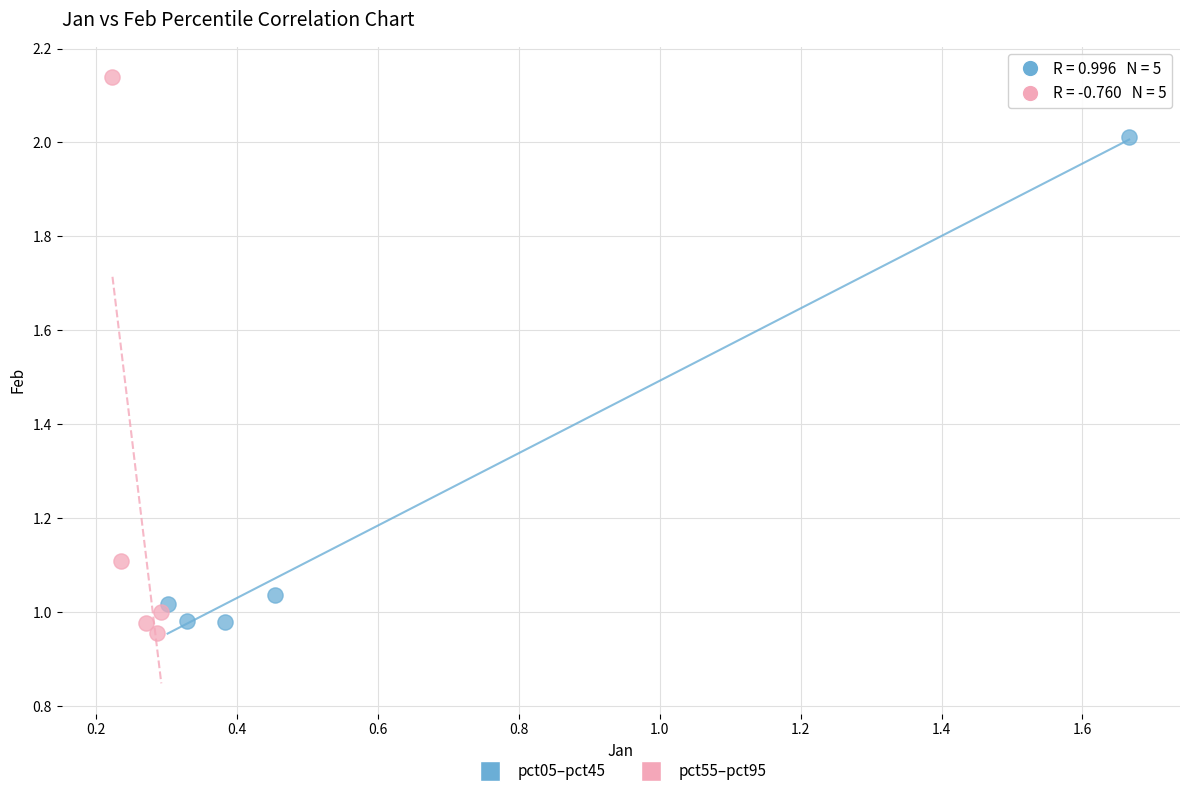

Which series reaches the maximum Y coordinate?

pct55–pct95